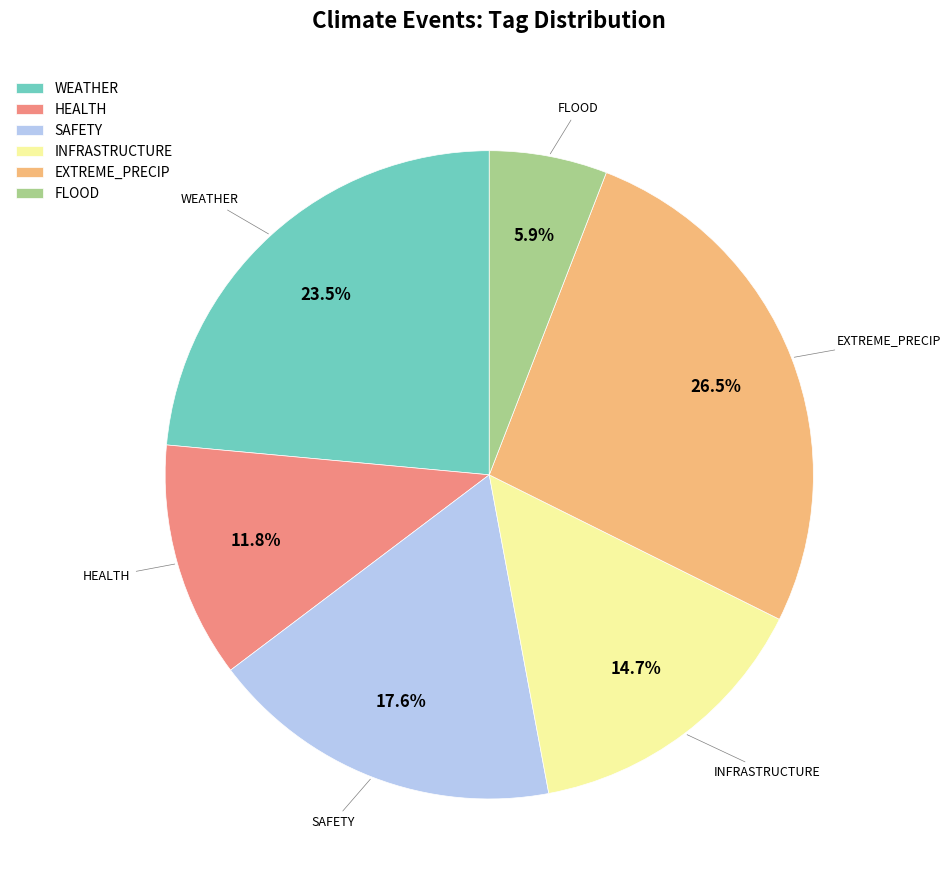

To the nearest percent, what is the average slice percentage?

17%